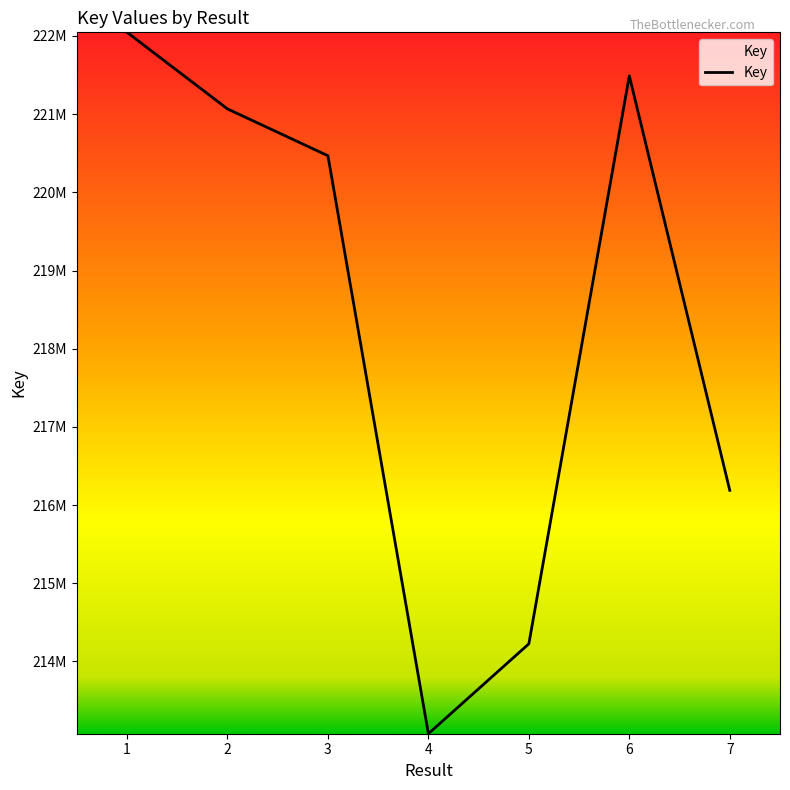

The value at 3 is 220468055. True or false?

True